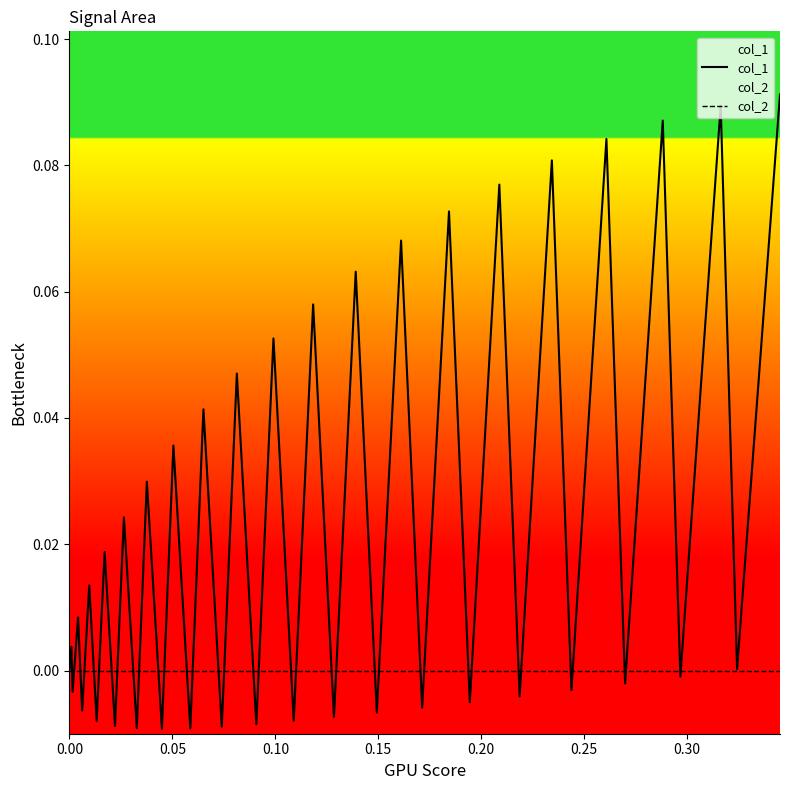

Which series has the widest spread of values?

col_1